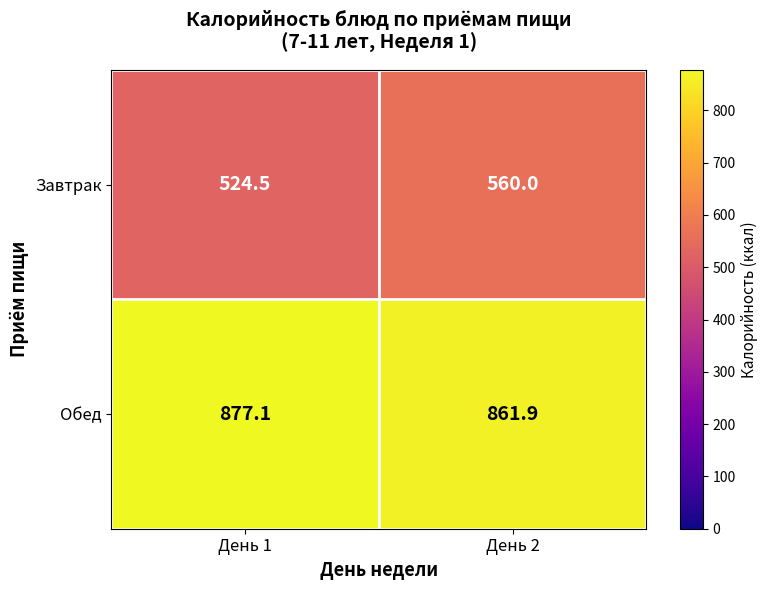

What is the approximate value of Обед at День 1?

877.1